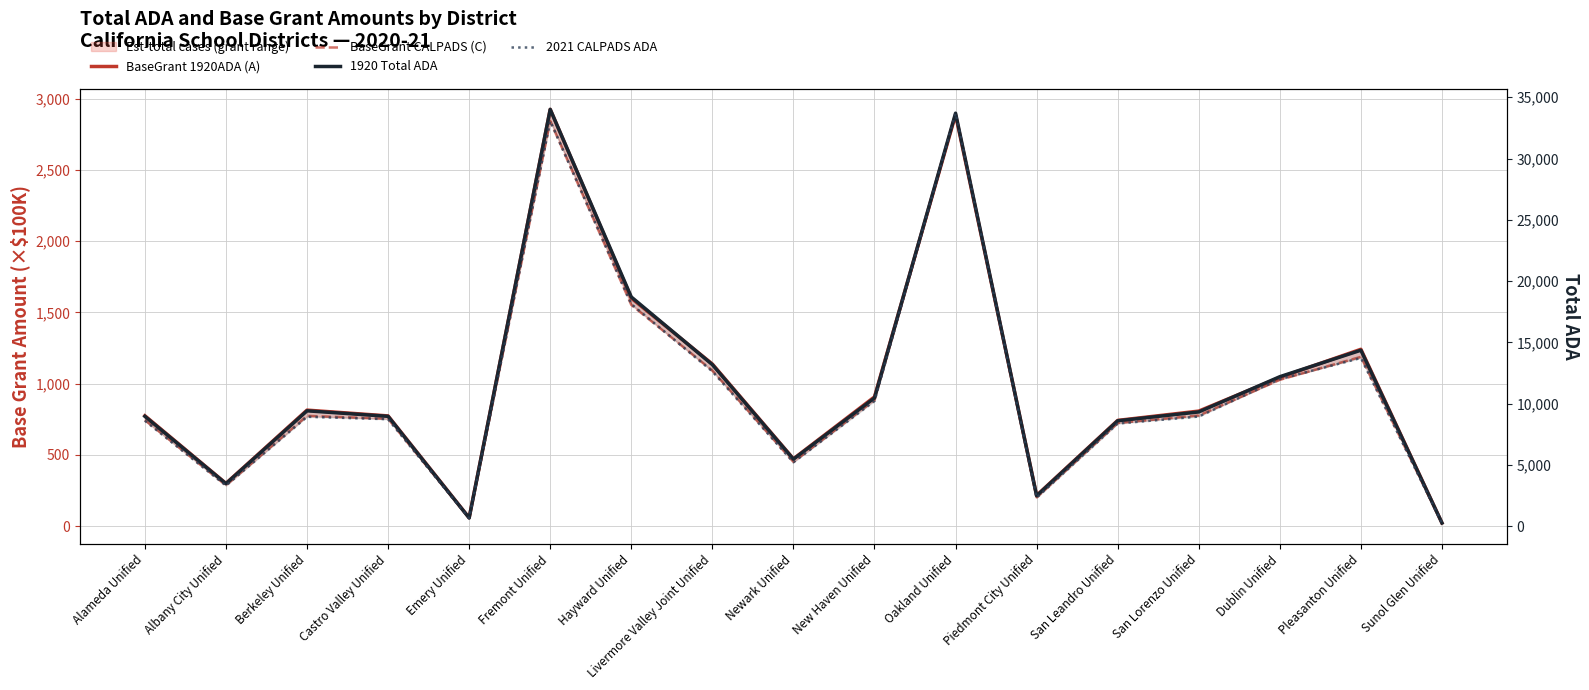

Between Livermore Valley Joint Unified and Sunol Glen Unified, which series saw the biggest shift?

1920 Total ADA